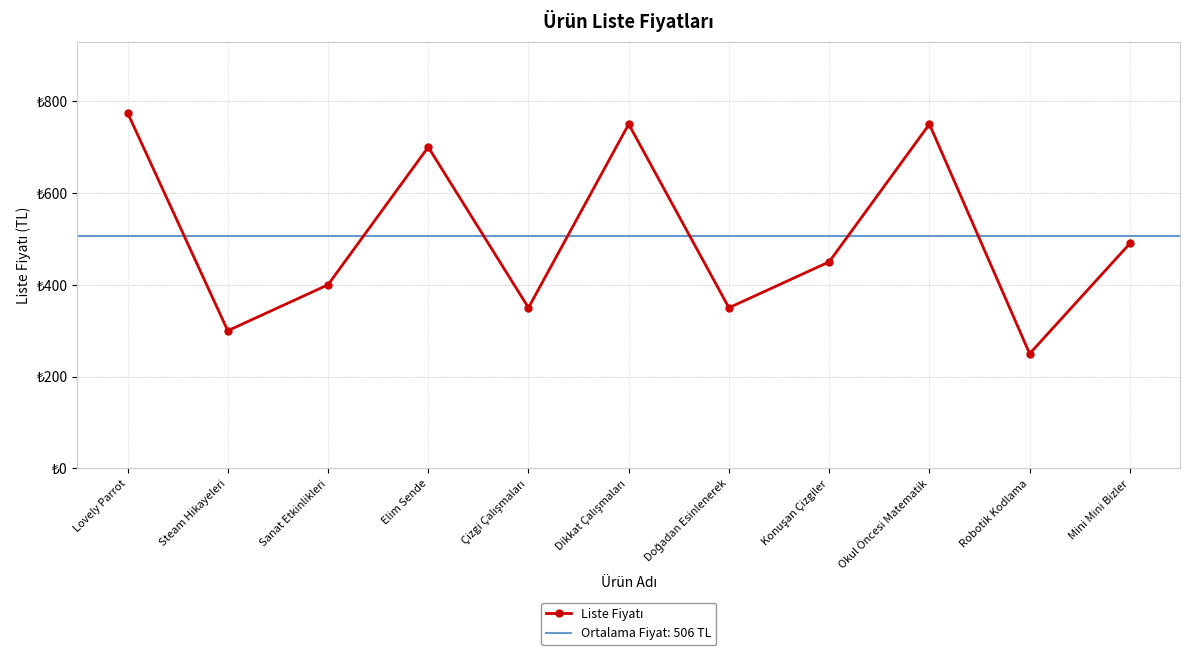

What is the ratio of the value at Robotik Kodlama to the value at Elim Sende?

0.4